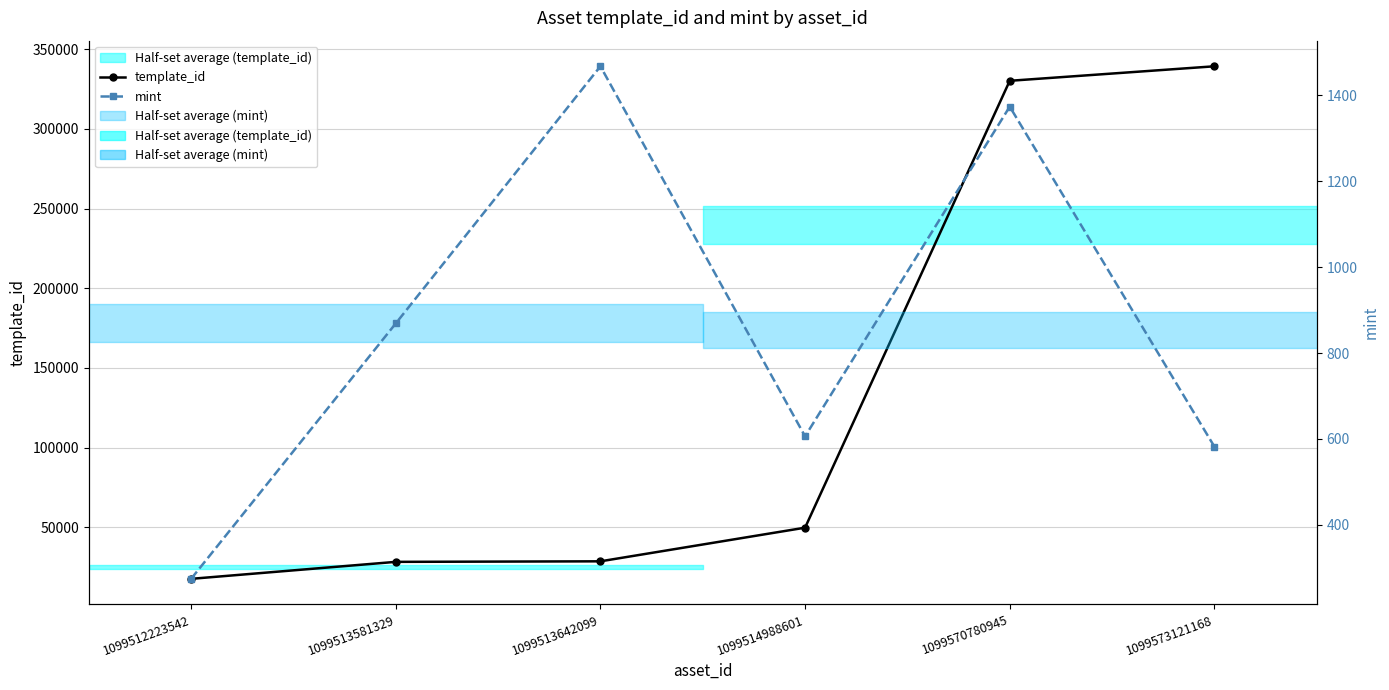

Is the value of mint at 1099573121168 greater than the value of template_id at 1099570780945?

No